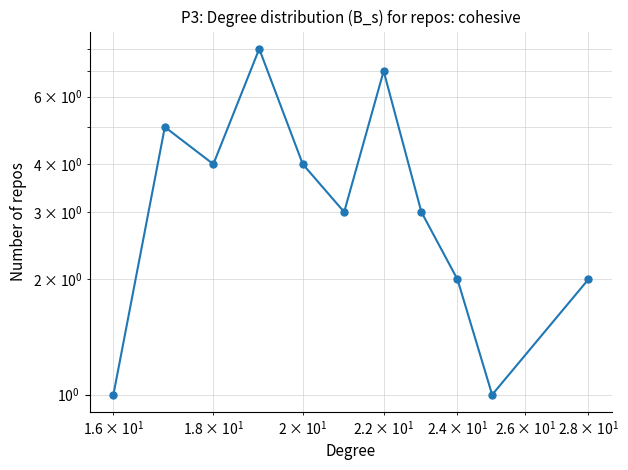

What is the difference between the maximum and minimum values?

7